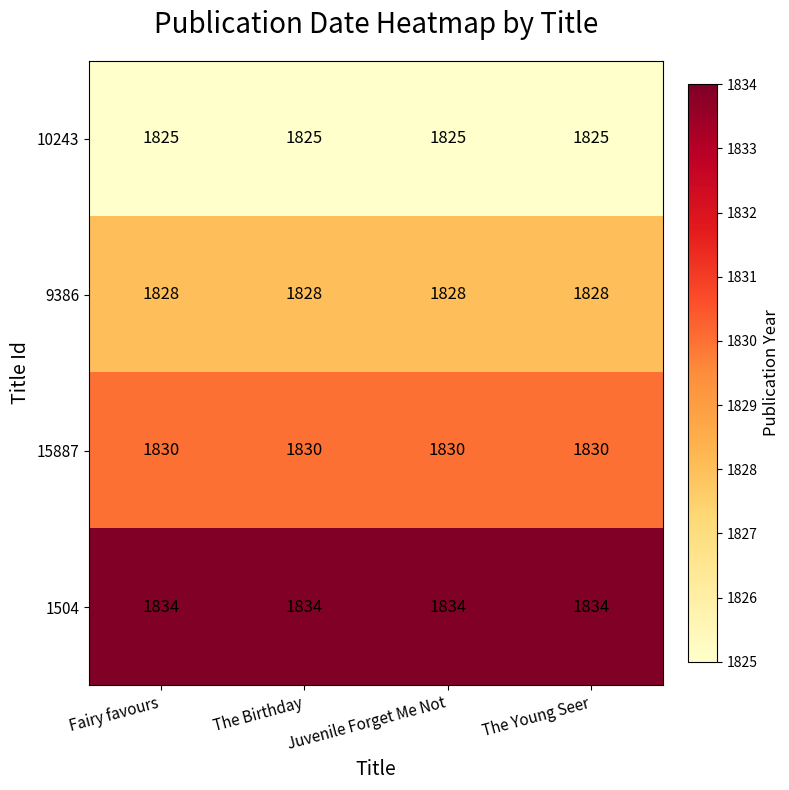

Rank the series at Fairy favours from lowest to highest value.

10243, 9386, 15887, 1504